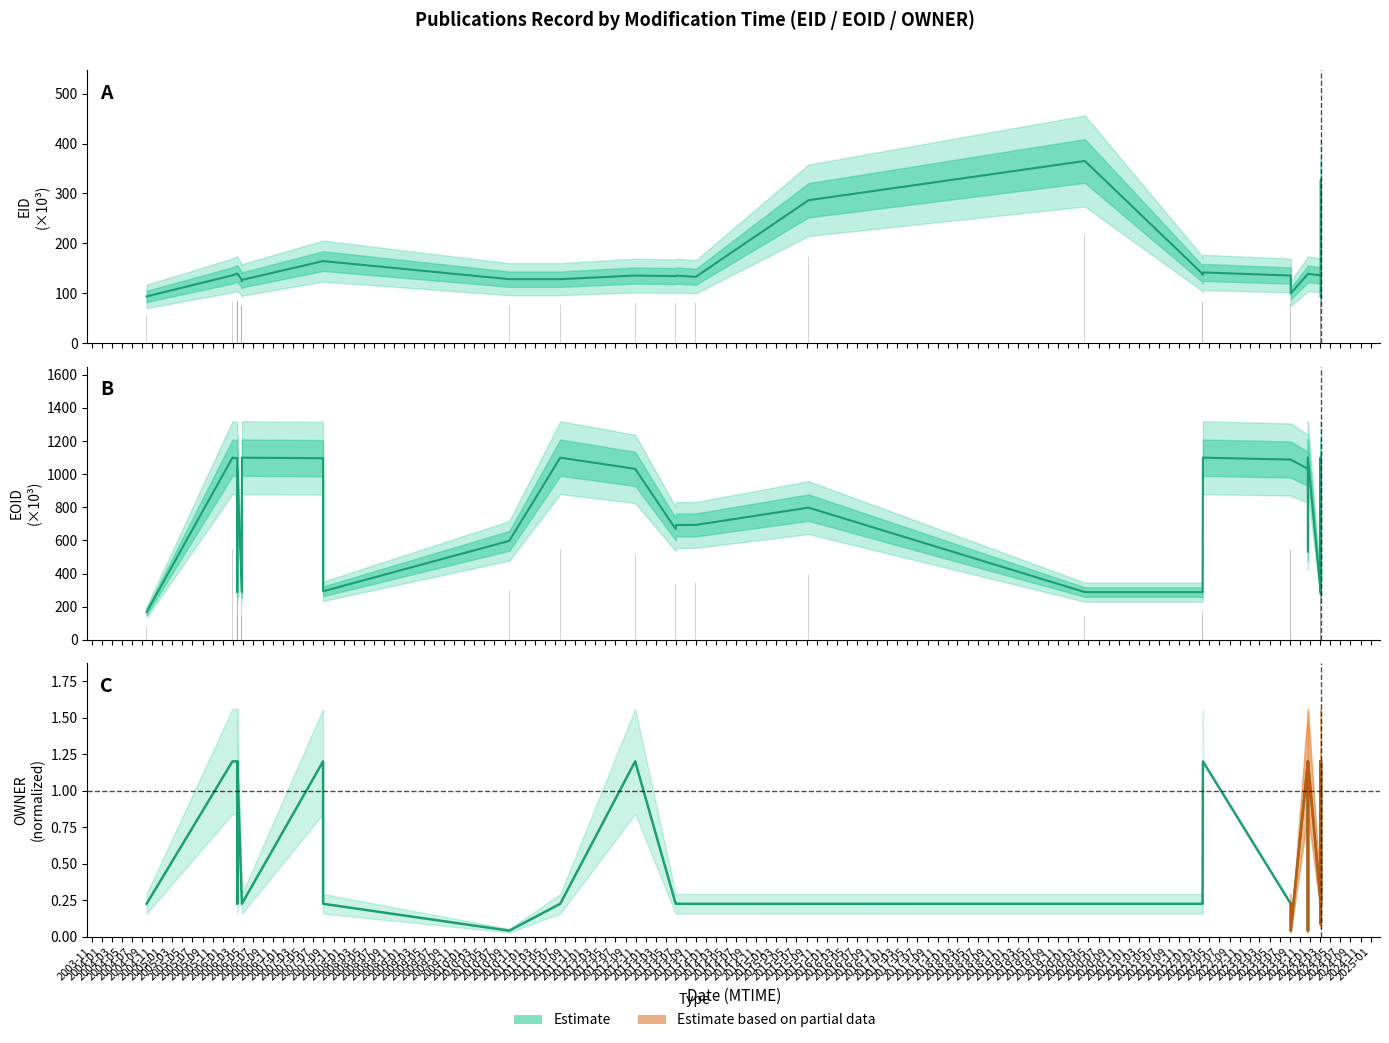

At which category is the sum across all series the highest?

2009-11